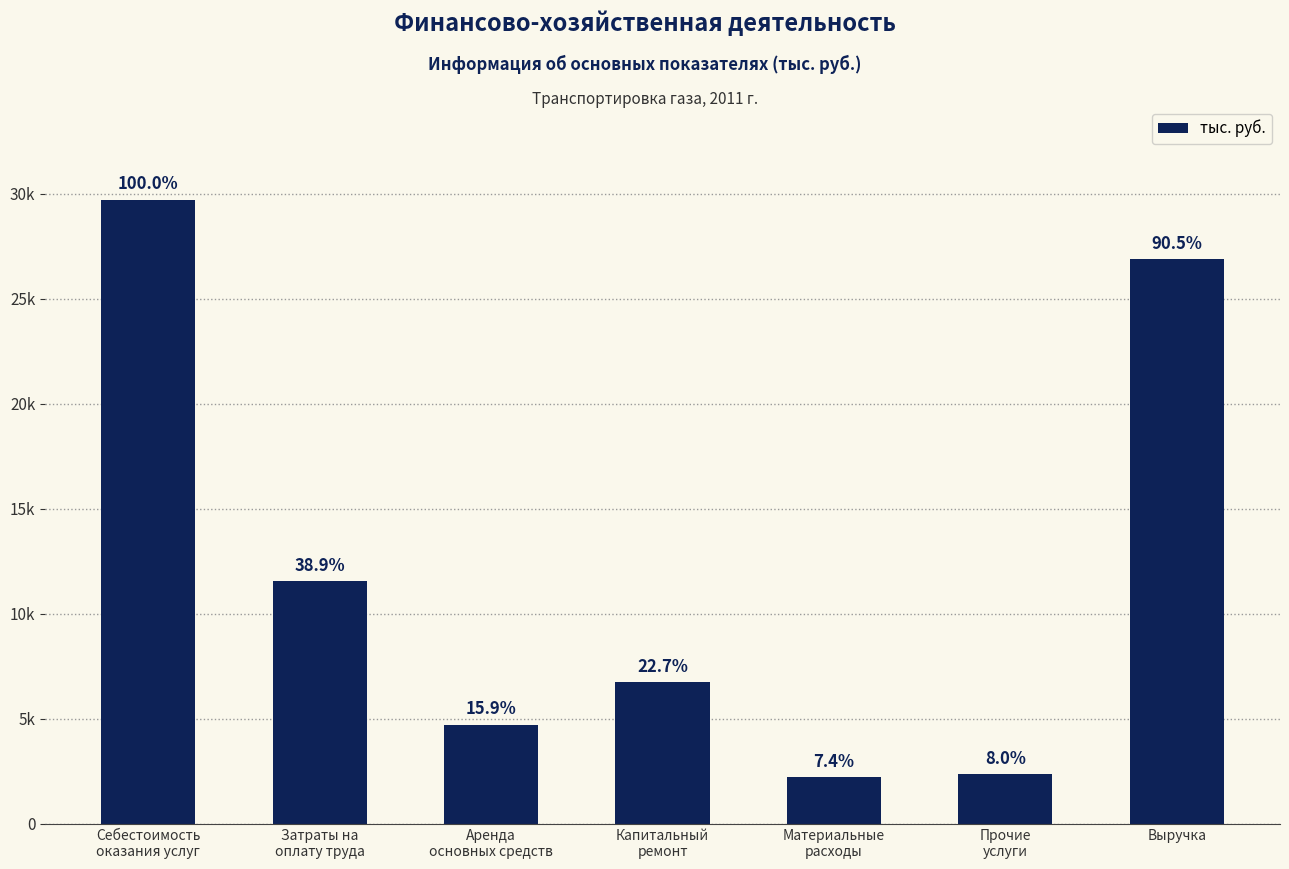

Does the chart contain any negative values?

No